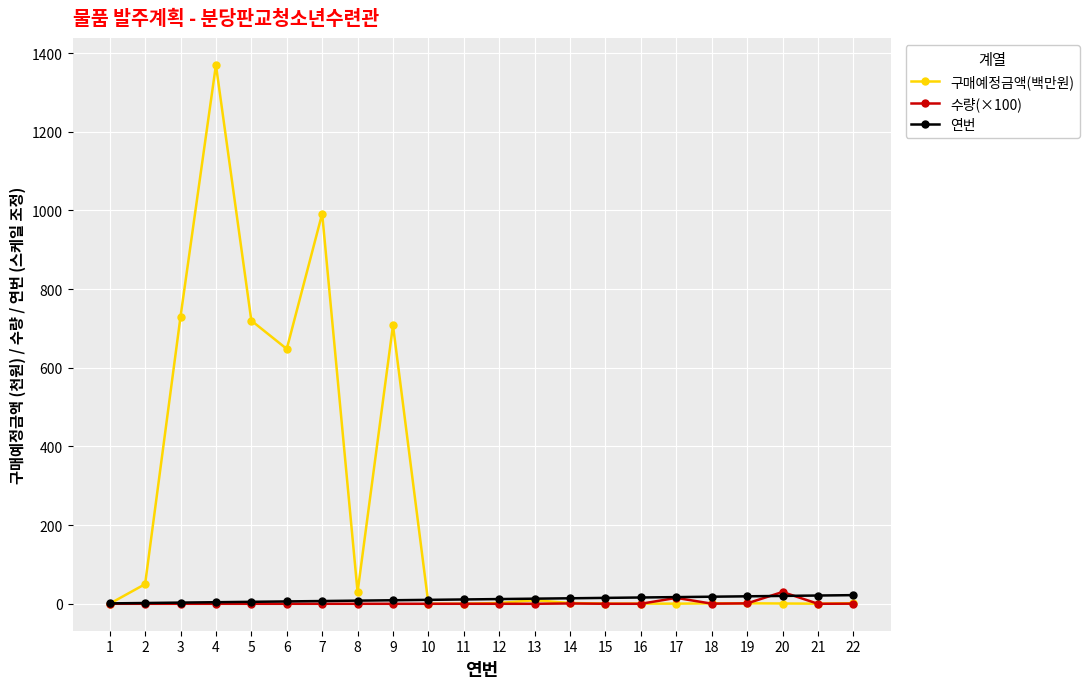

True or false: 수량(×100) has more than 0 points higher than both neighbors.

True